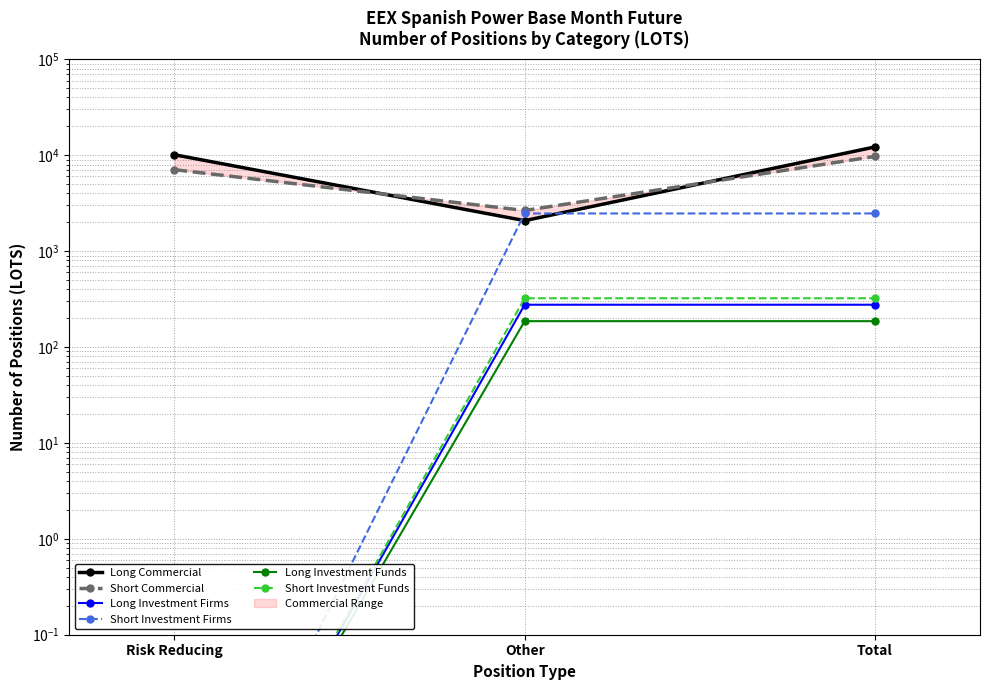

Between Other and Risk Reducing, which is larger?

Risk Reducing